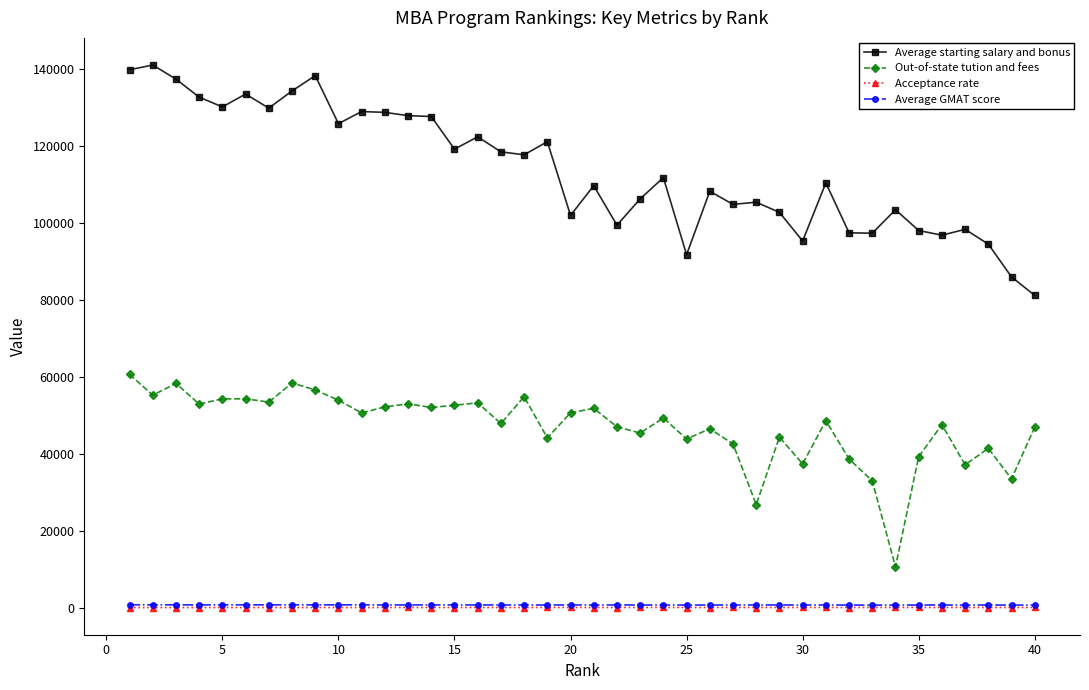

What is the greatest value displayed?

140972.0